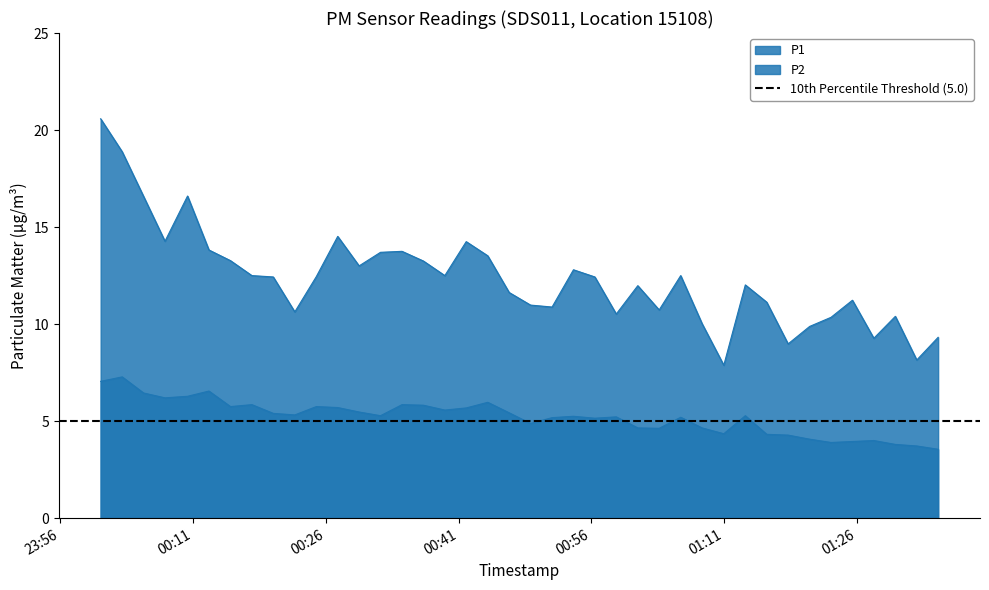

List the series in order of their peak value, lowest first.

P2, P1